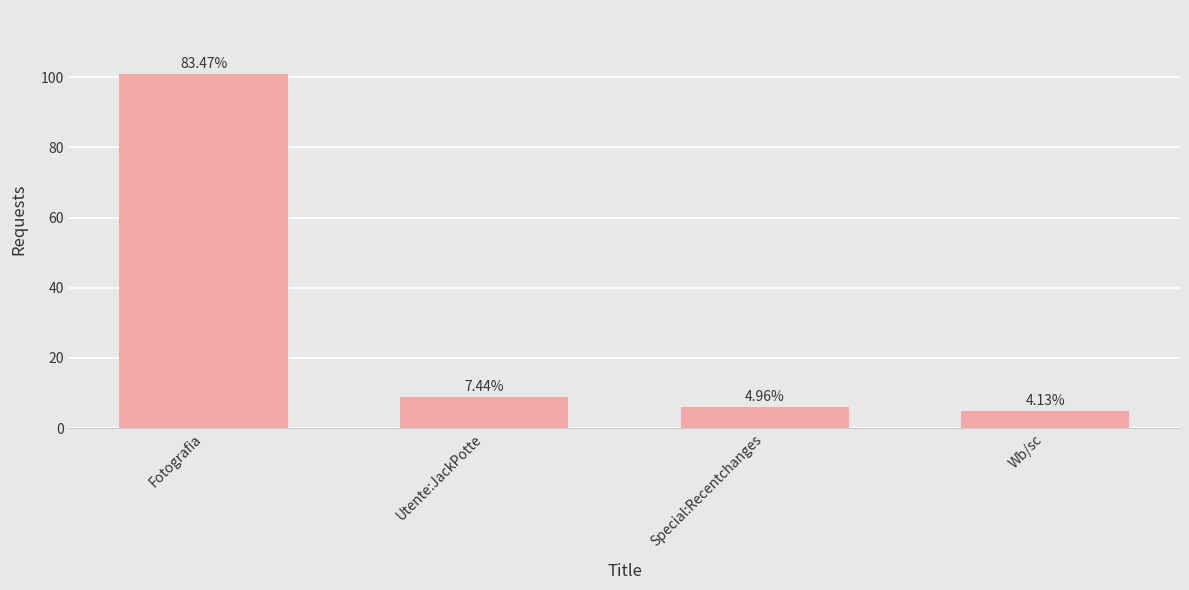

What is the approximate value at Fotografia, to the nearest 10?

100